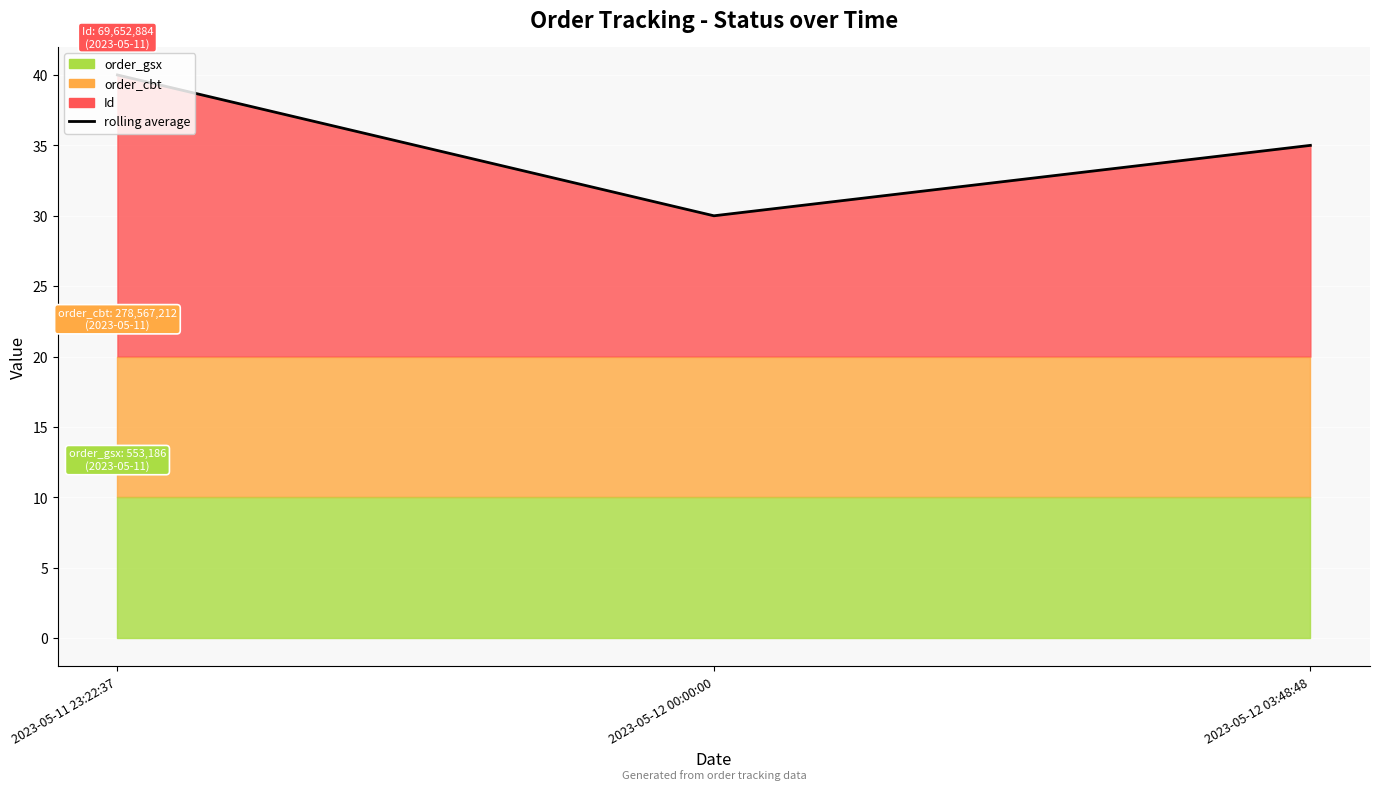

What is the difference between the maximum and minimum values?

10